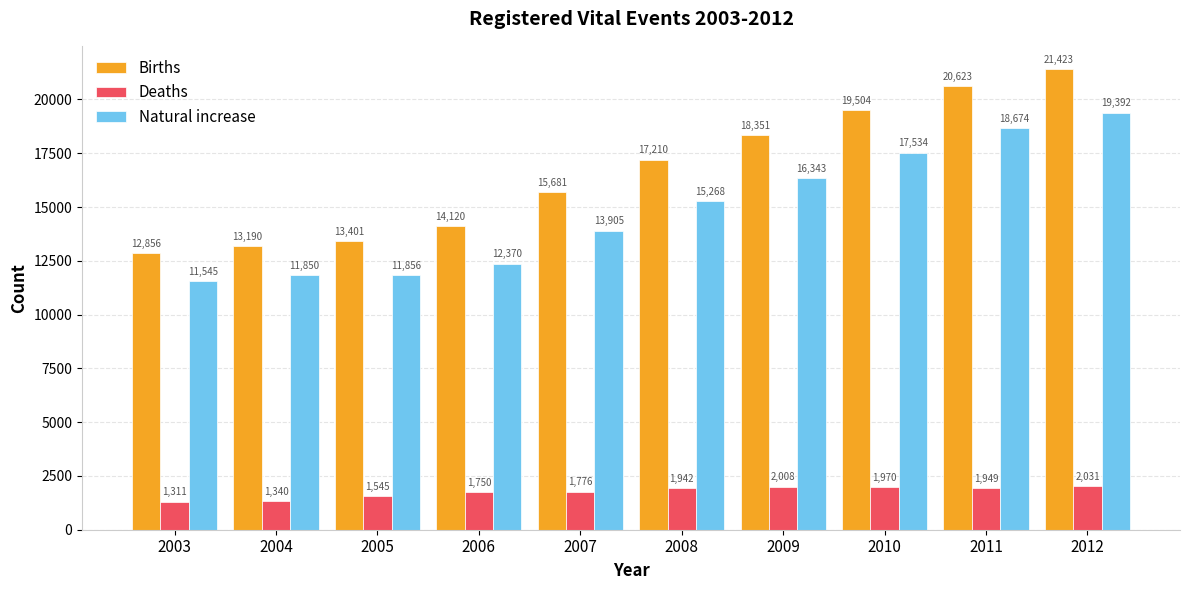

What is the value of the Deaths bar at the 9th from the left?

1949